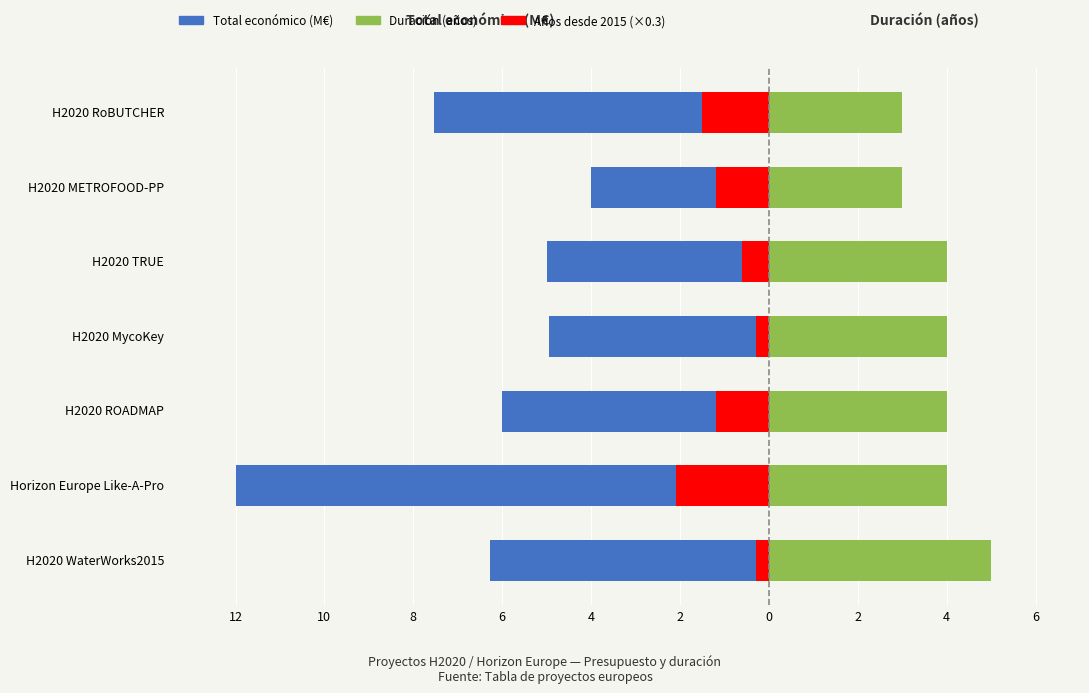

What is the average value of the Años desde 2015 (×0.3) series?

-1.0